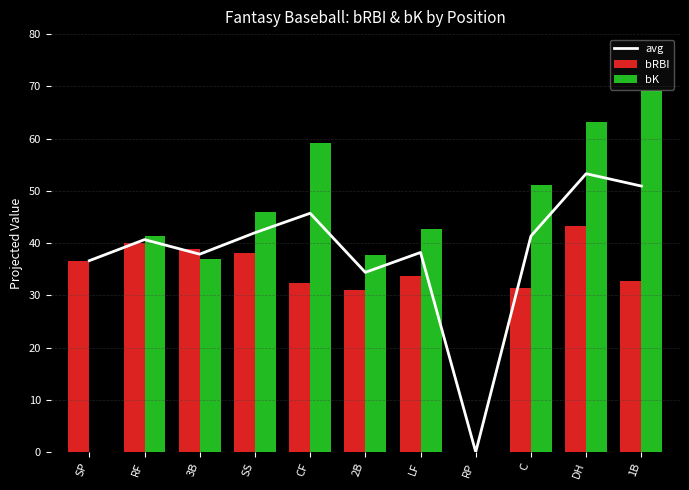

What is the difference between the bK values at RP and 3B?

36.9